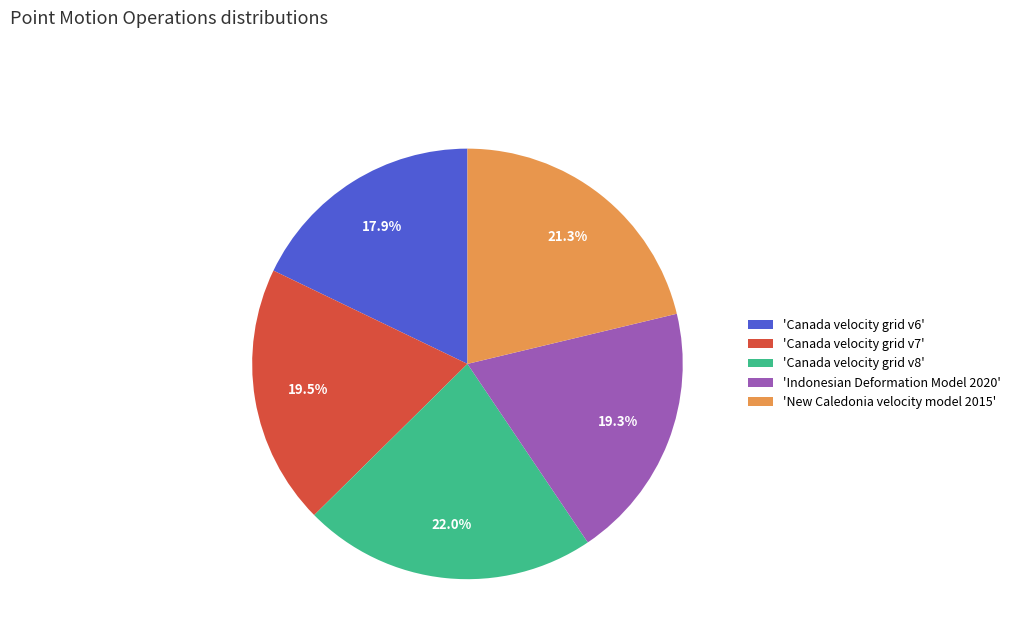

Approximately how many times larger is the value at 'Canada velocity grid v7' compared to 'Indonesian Deformation Model 2020'?

1.0